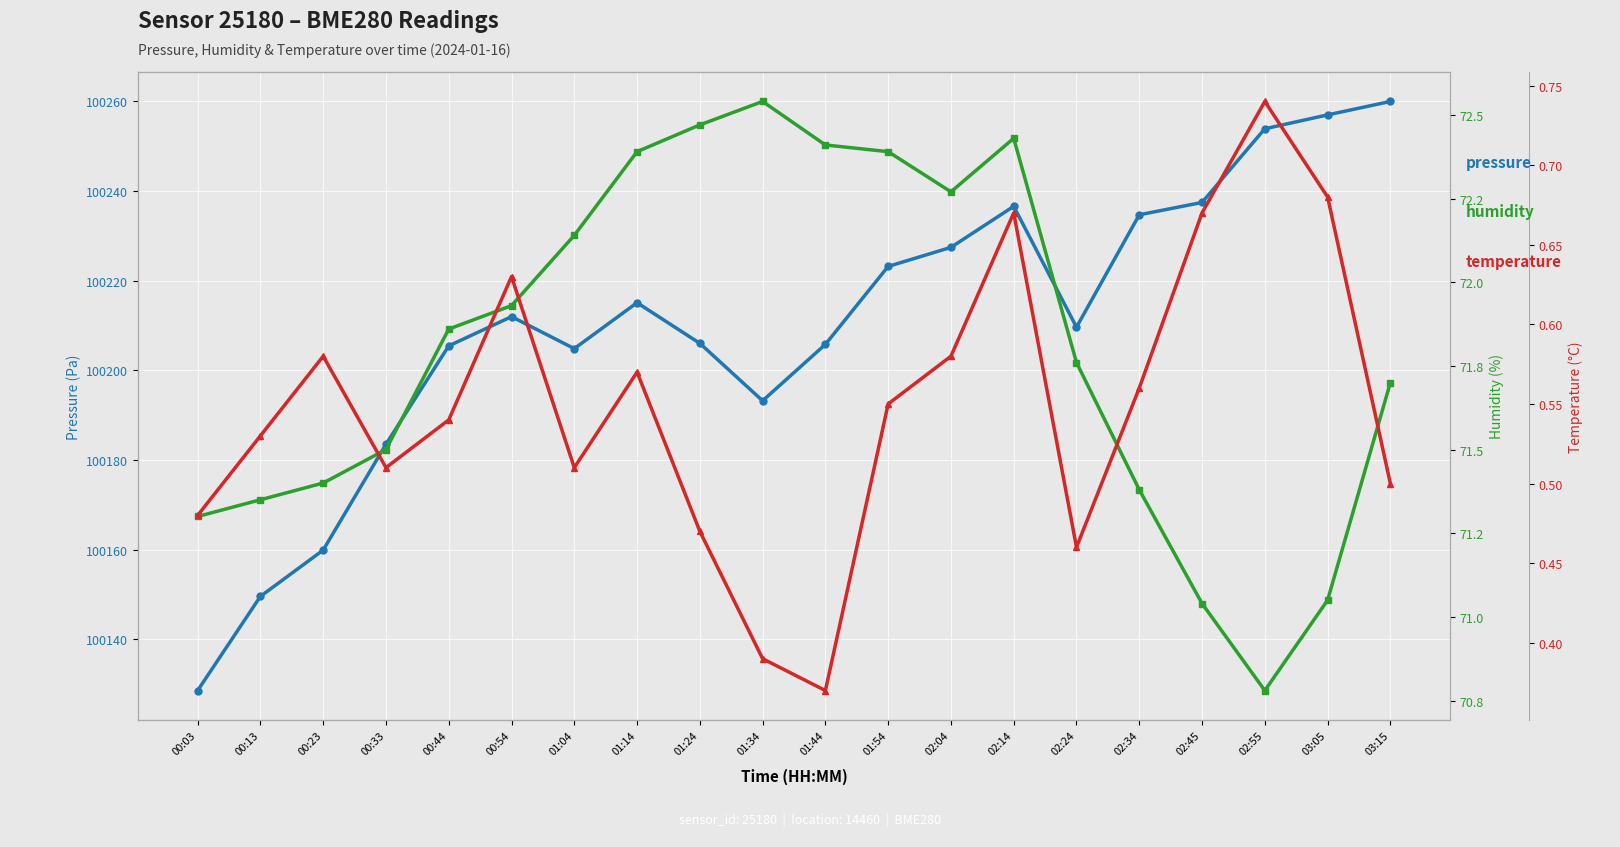

How many interior local peaks does the temperature series have?

5